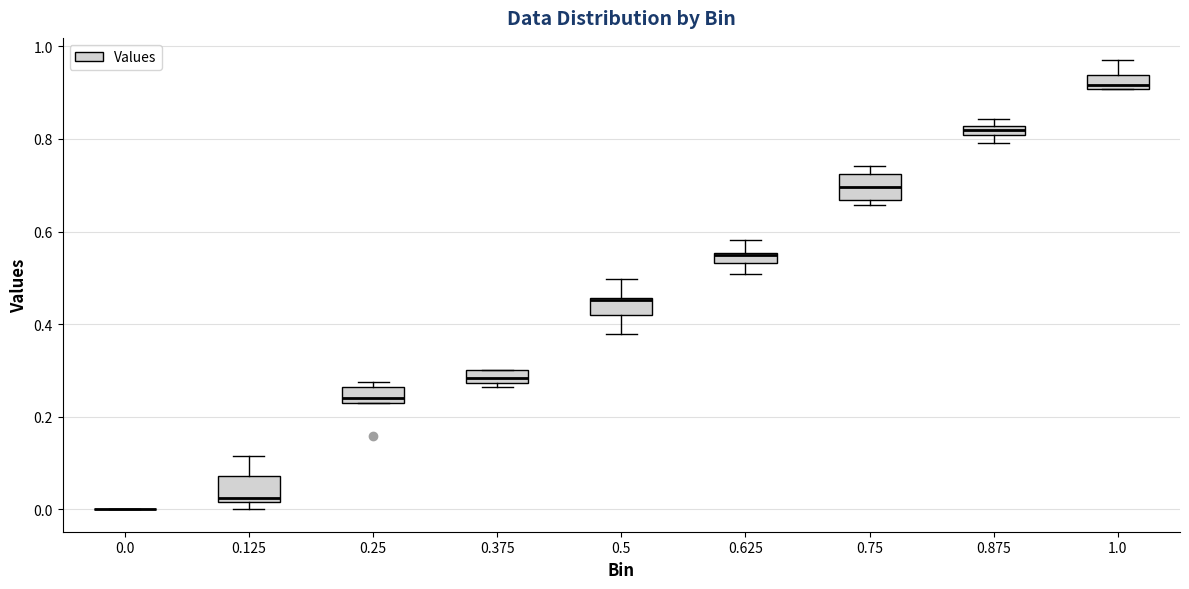

Where does the median line of the box at x = 0.75 sit on the y-axis? The values are not printed on the chart, so give them approximately, as read against the axis.

0.70